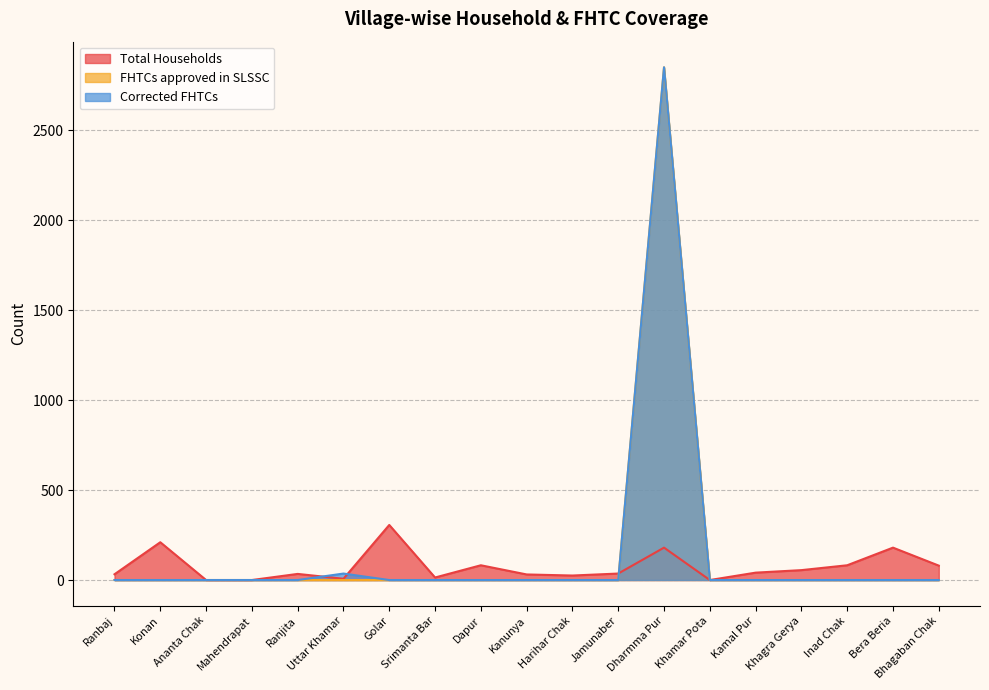

How many interior local peaks does the FHTCs approved in SLSSC series have?

1